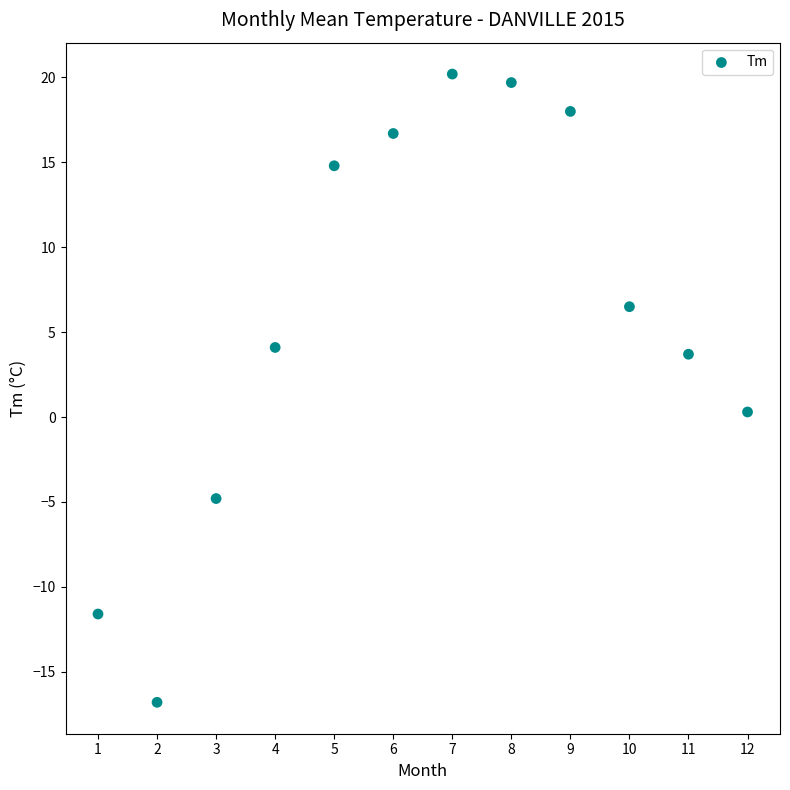

What is the range of Y values (max minus min)?

37.0